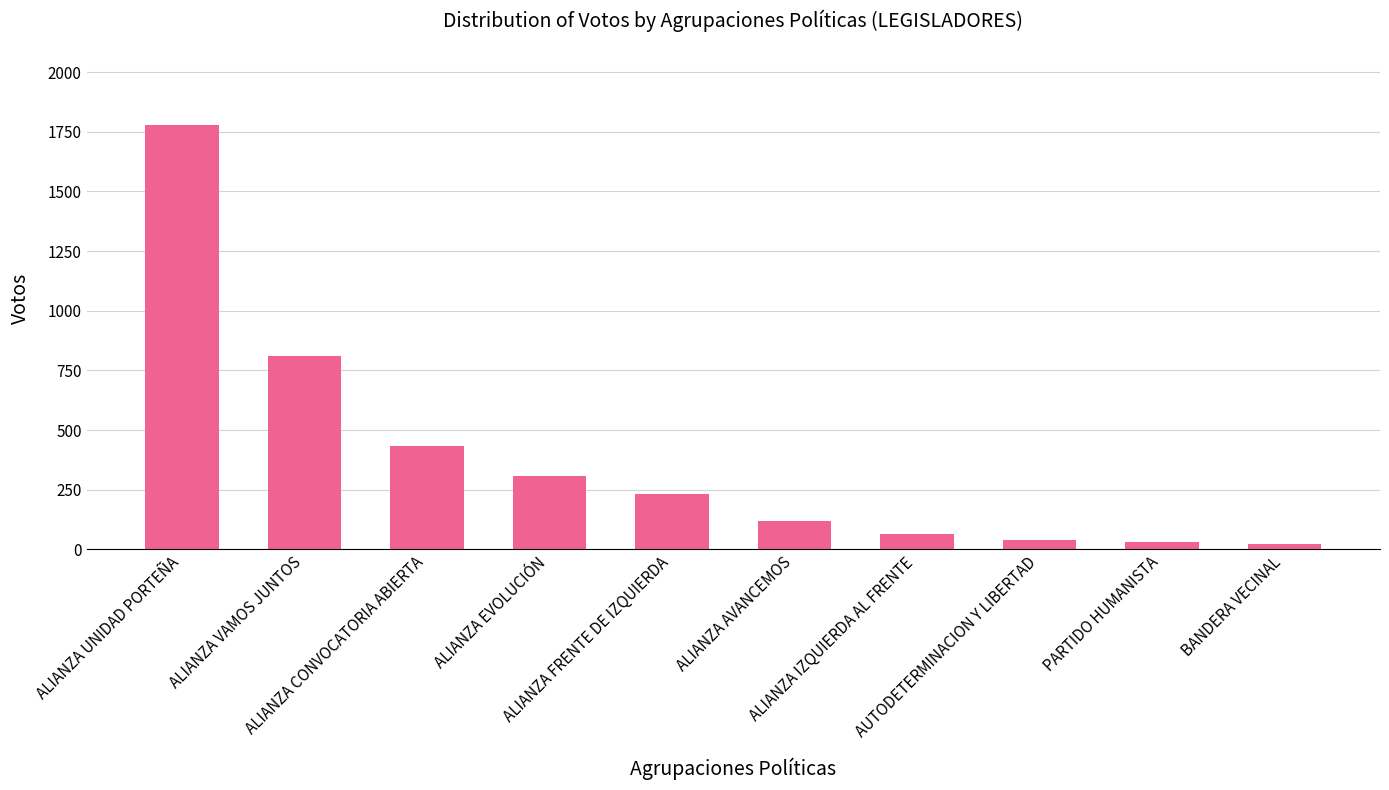

What is the sum of all values?

3831